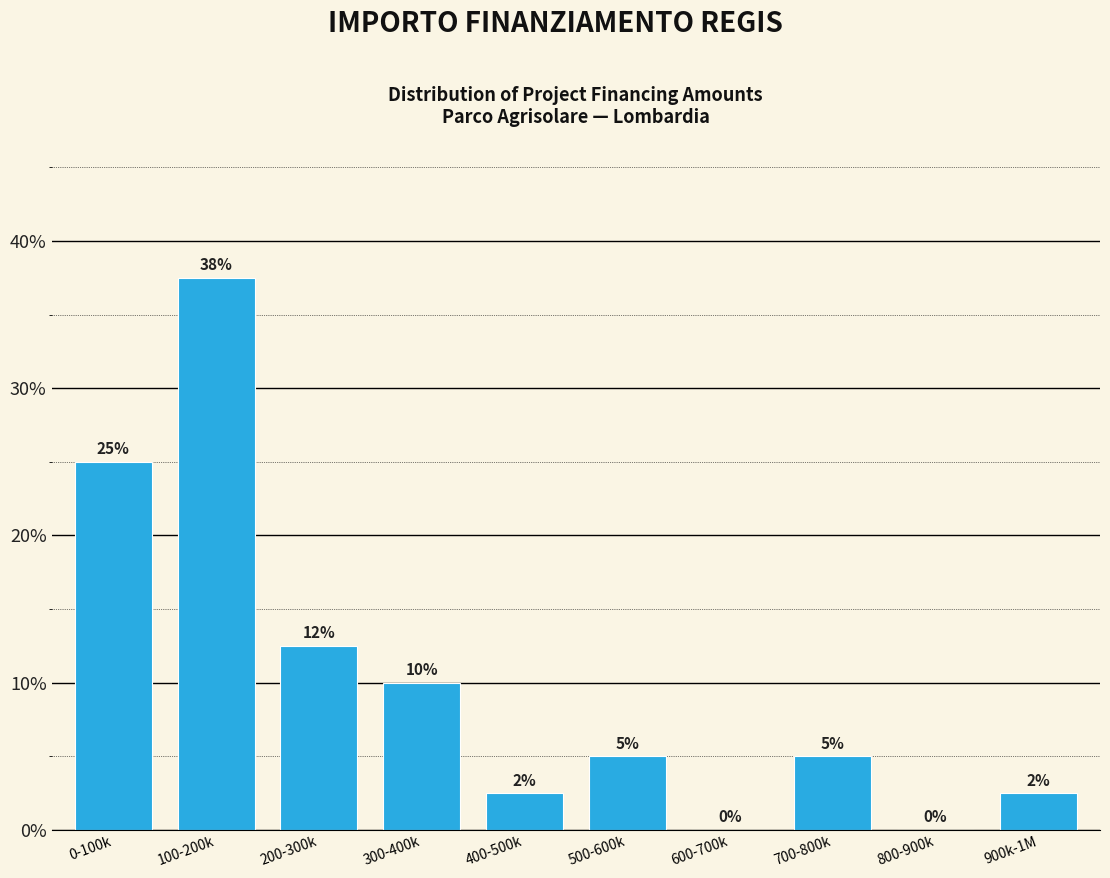

Which label corresponds to the largest value in the chart?

100-200k